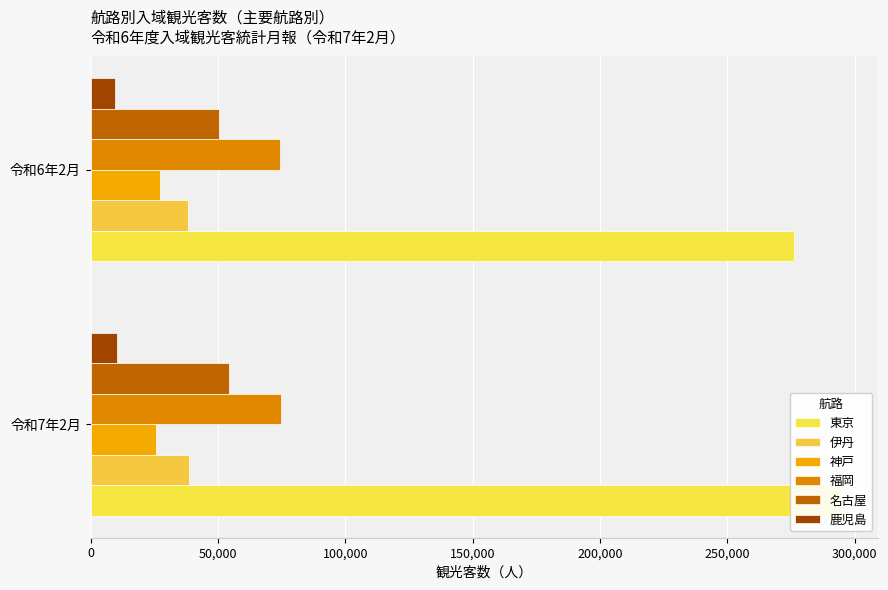

The value of 東京 at 令和6年2月 is 276300. True or false?

True